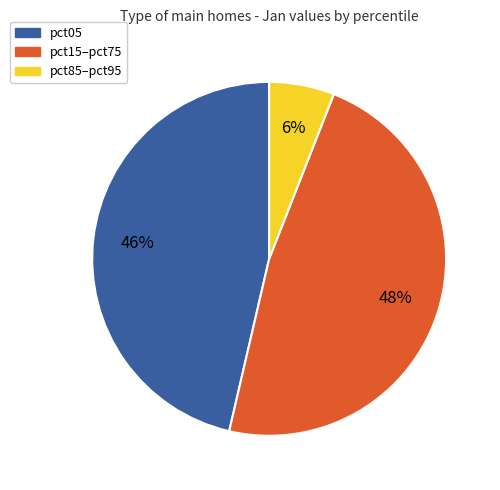

To the nearest percent, what is the average slice percentage?

33%